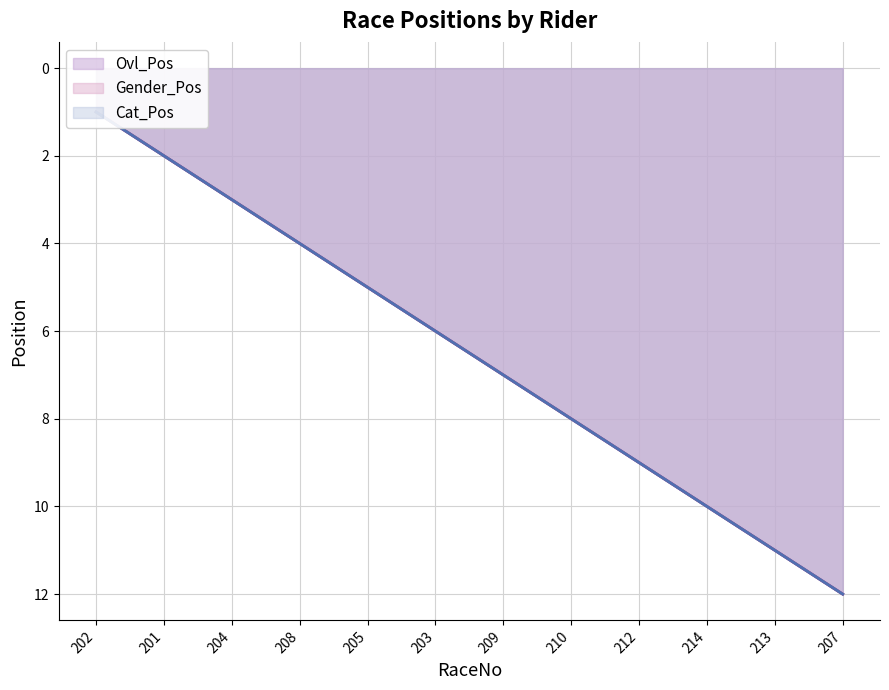

Is it true that Cat_Pos equals 17 at 213?

False